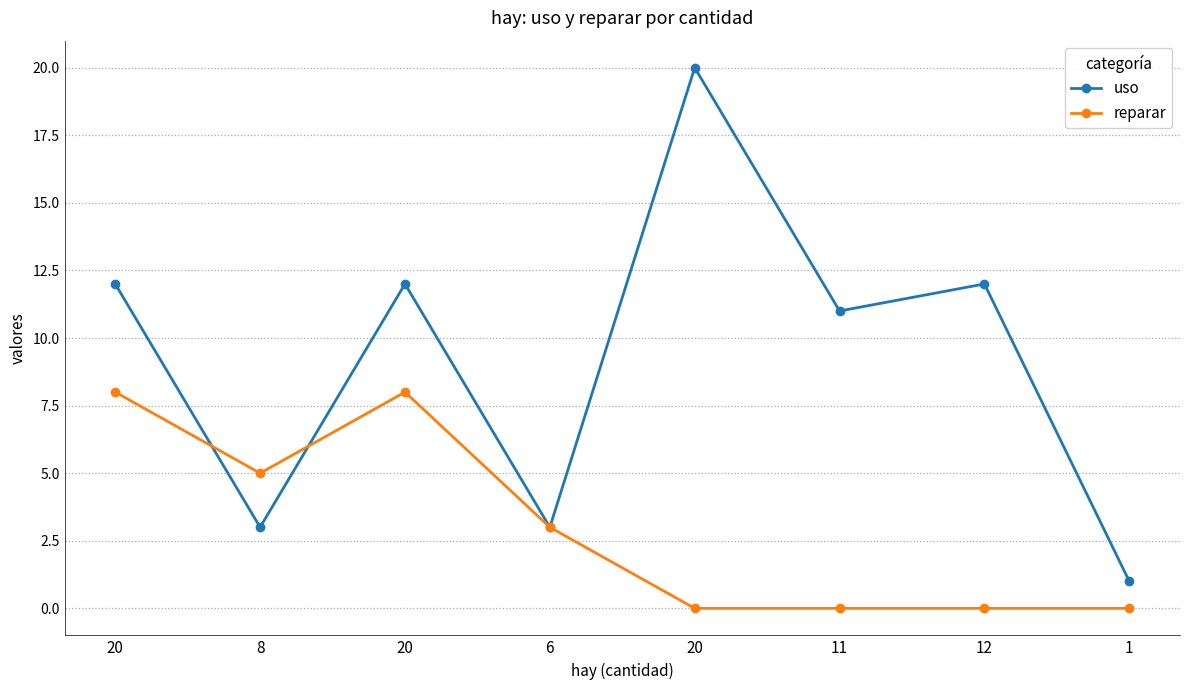

What is the label of the 2nd point from the right?

12